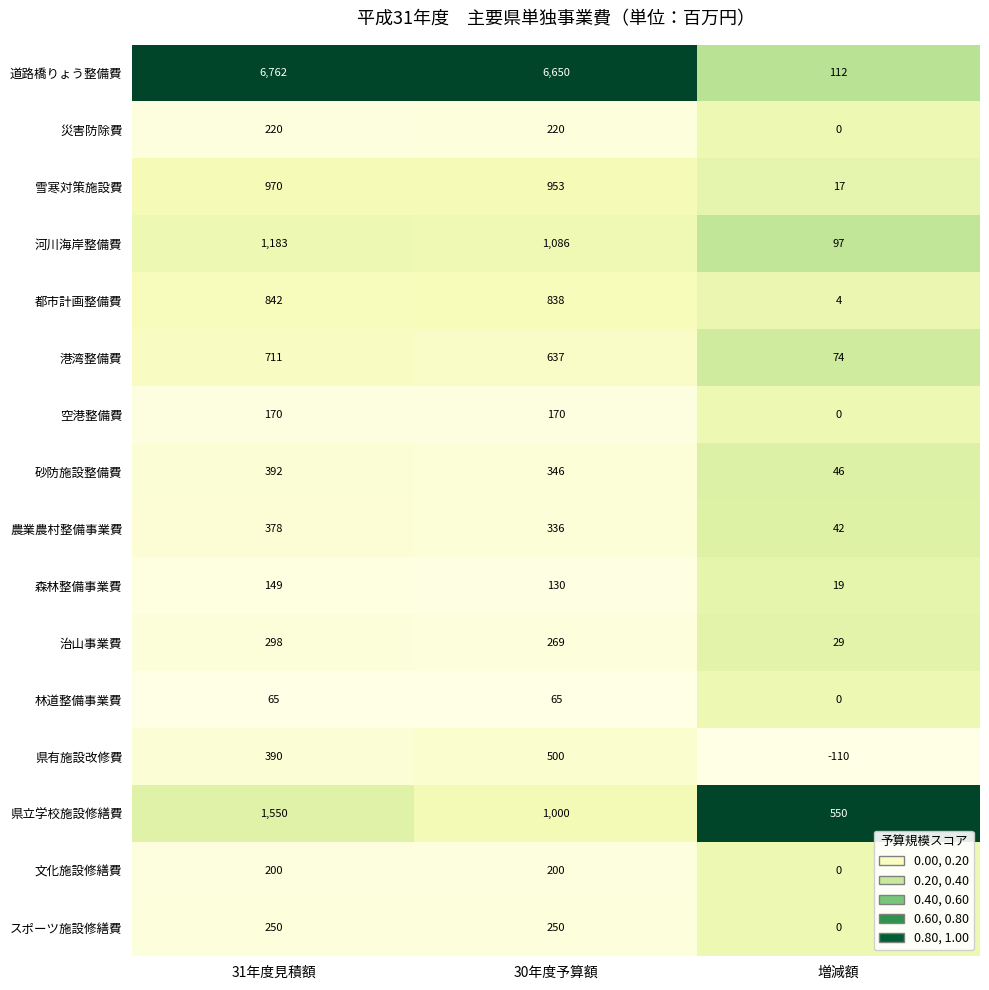

True or false: 砂防施設整備費 has a value of 346 at 30年度予算額.

True